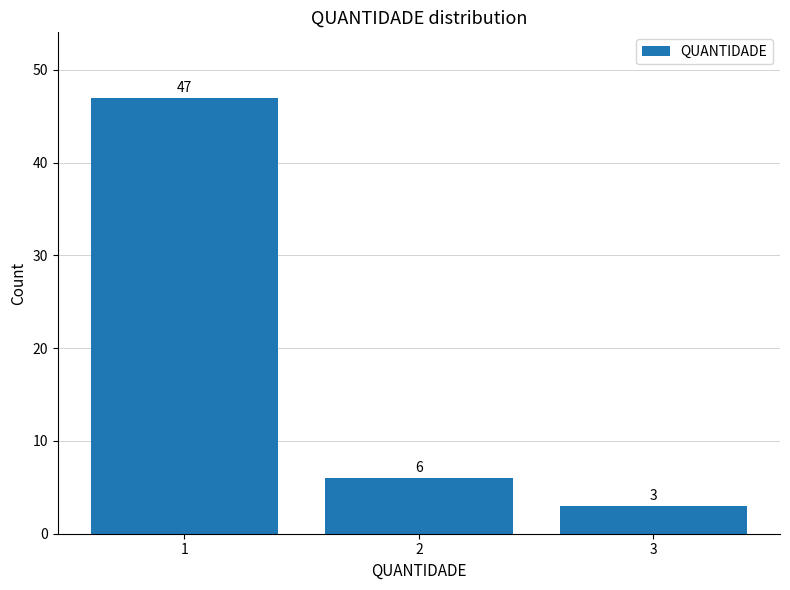

List the labels in order of value, smallest first.

3, 2, 1